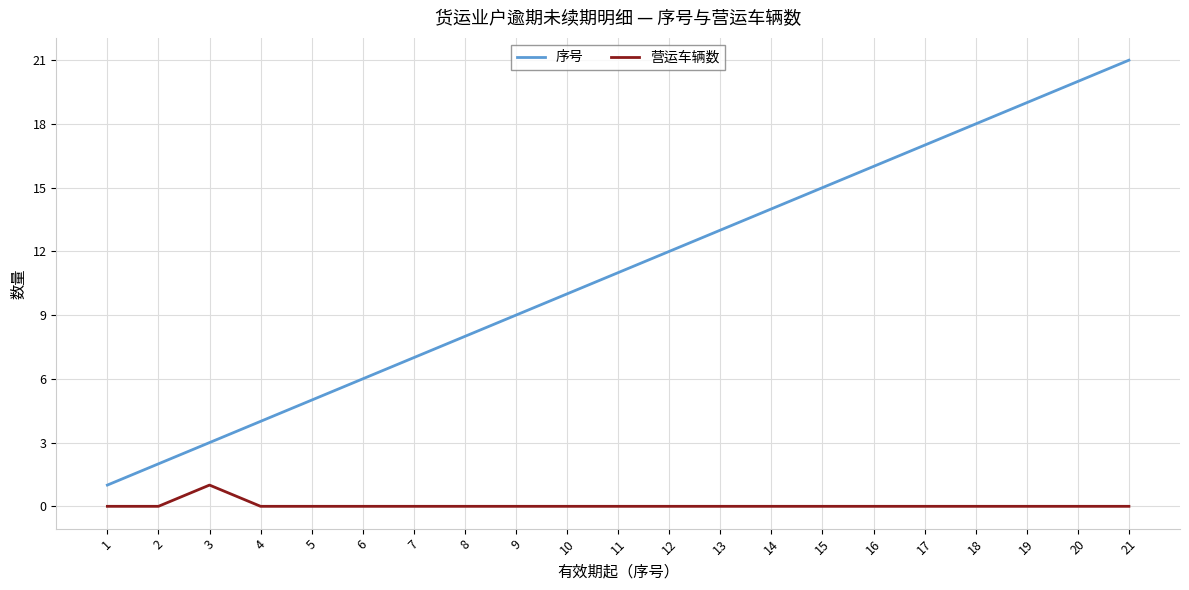

What is the minimum value for 序号?

1